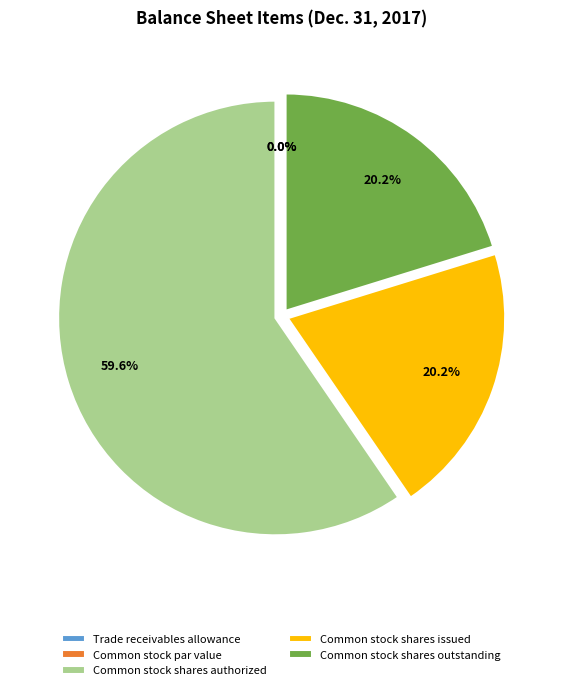

How much of the chart is everything except Common stock shares authorized?

40.4%